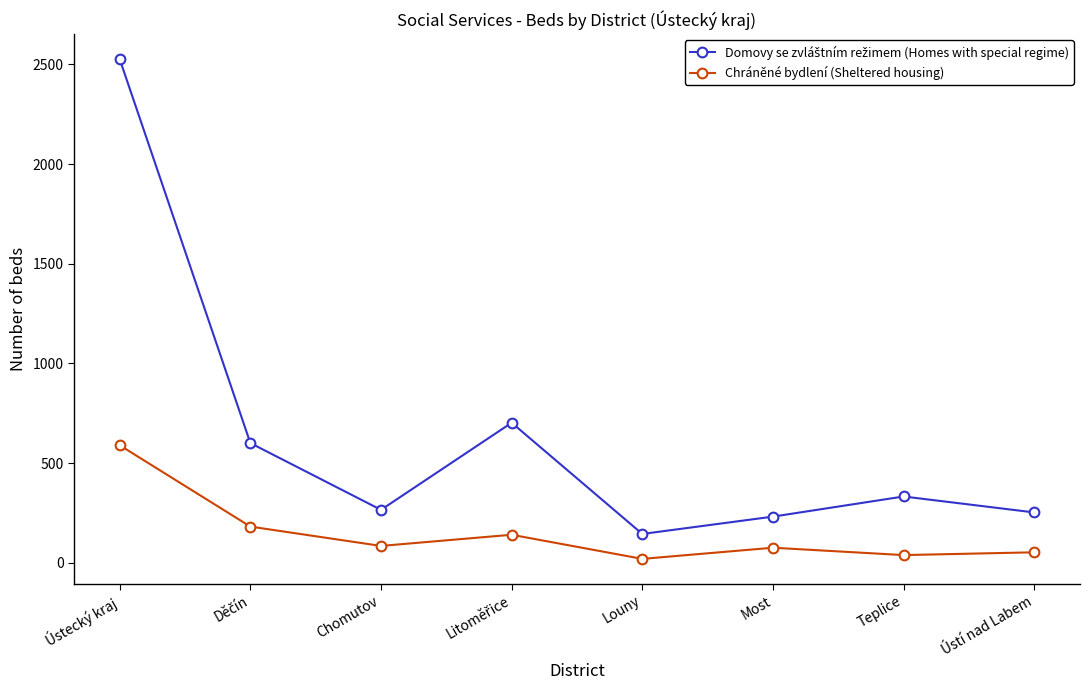

At which category does Chráněné bydlení (Sheltered housing) reach its first local valley?

Chomutov